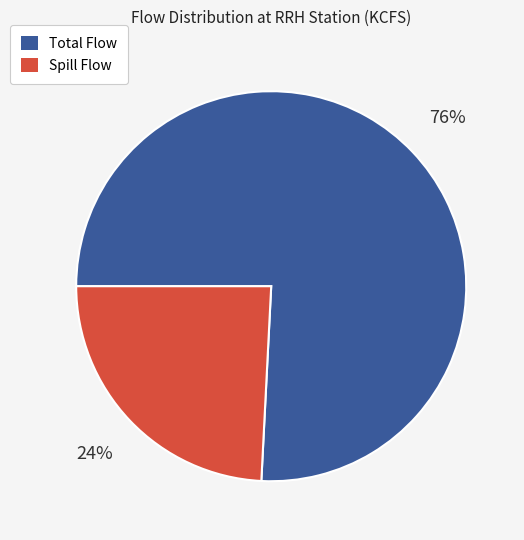

Rank the categories by value from lowest to highest.

Spill Flow, Total Flow